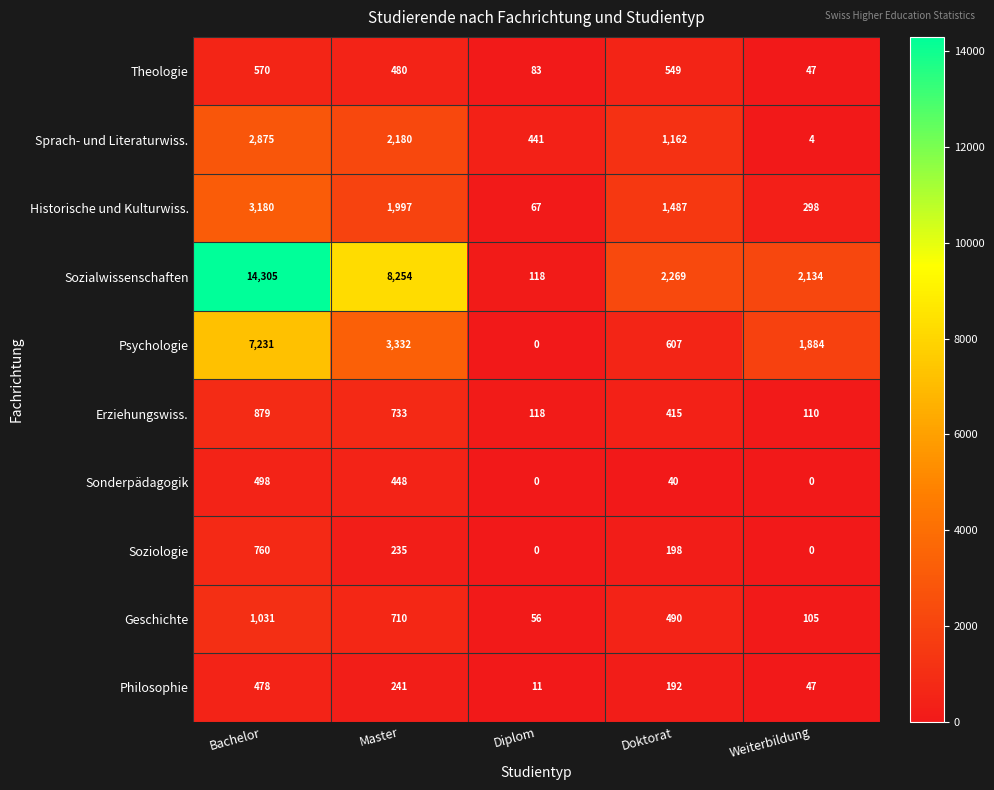

What is the difference between the highest and lowest values at Bachelor?

13827